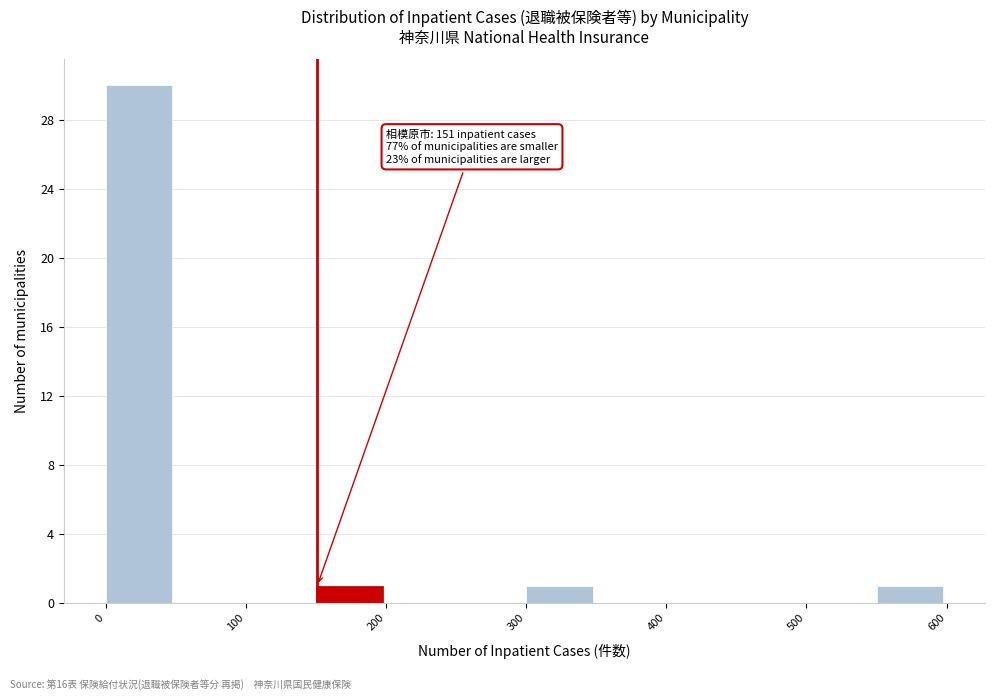

Which range on the x-axis has the tallest bar?

0 to 50